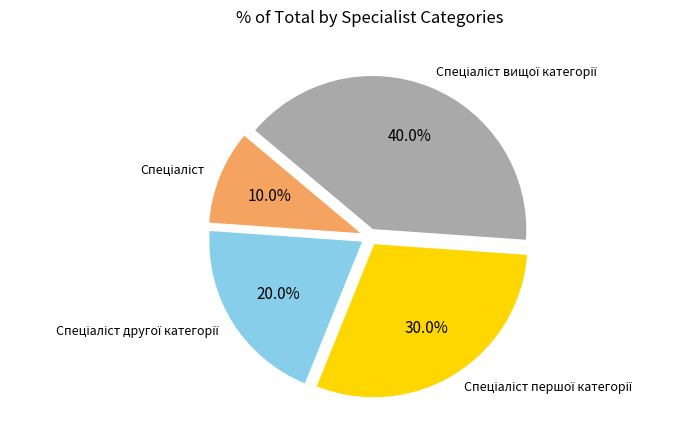

Is there a majority slice in this chart?

No